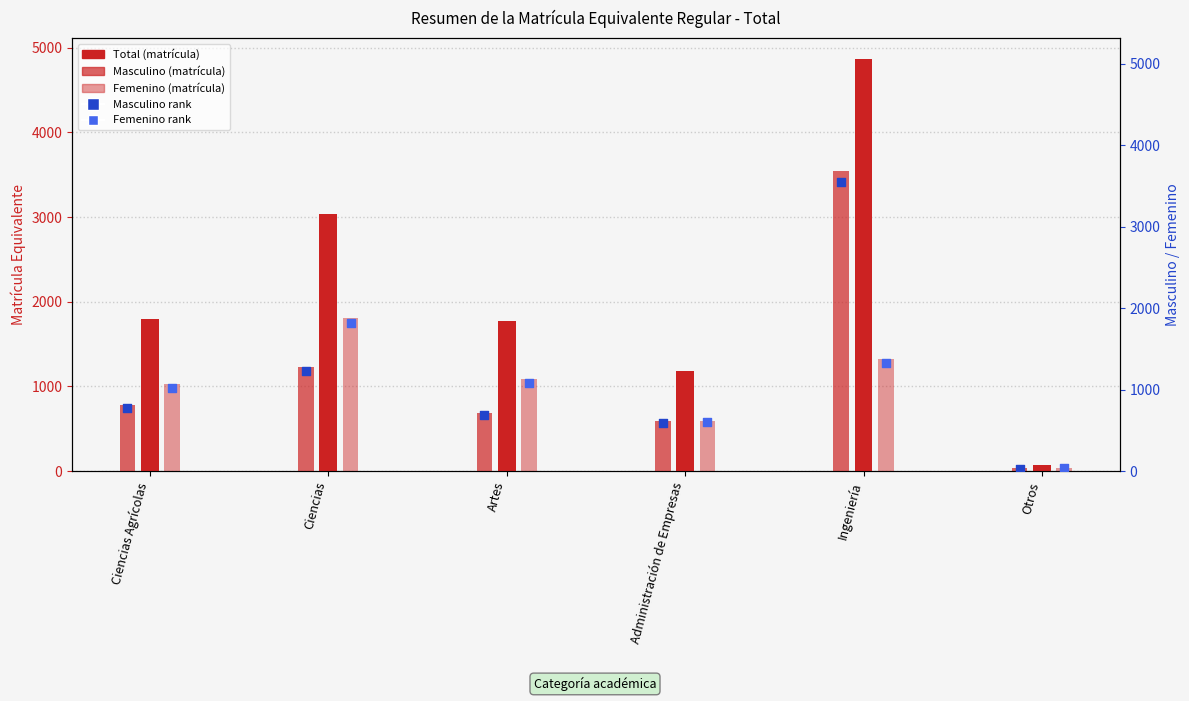

Which series has the largest Y range (max minus min)?

Total